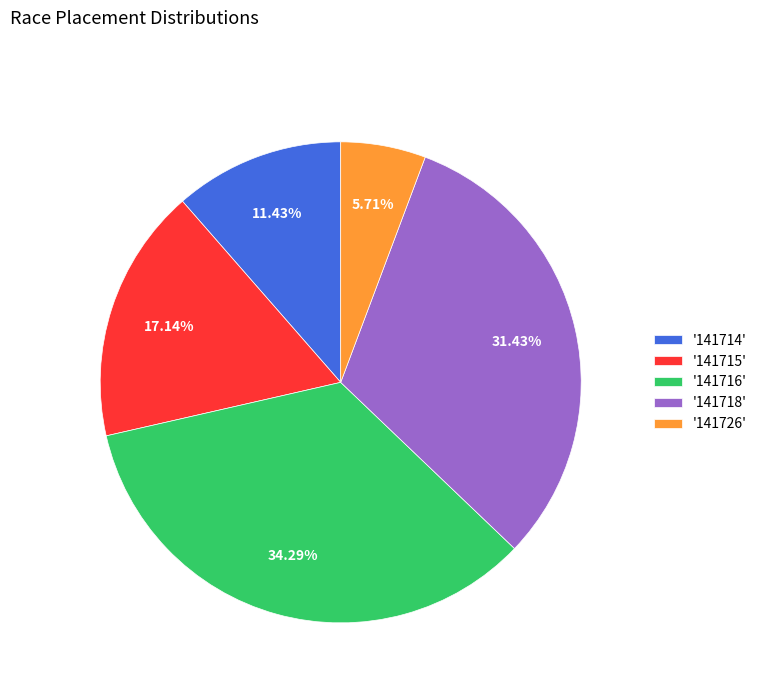

Is '141715' the majority of the pie?

No